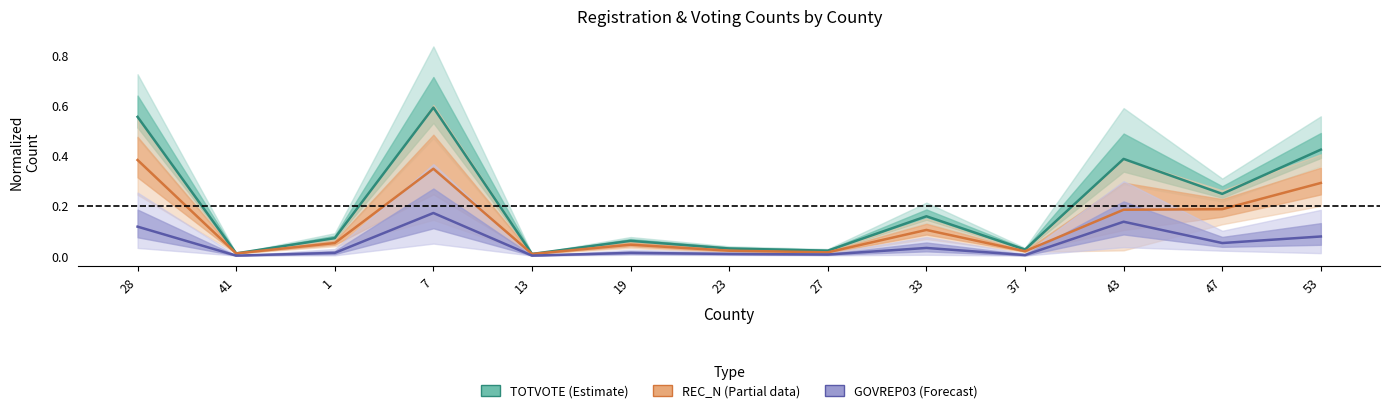

List the labels in order of TOTVOTE (Estimate) value, smallest first.

13, 41, 27, 37, 23, 19, 1, 33, 47, 43, 53, 28, 7